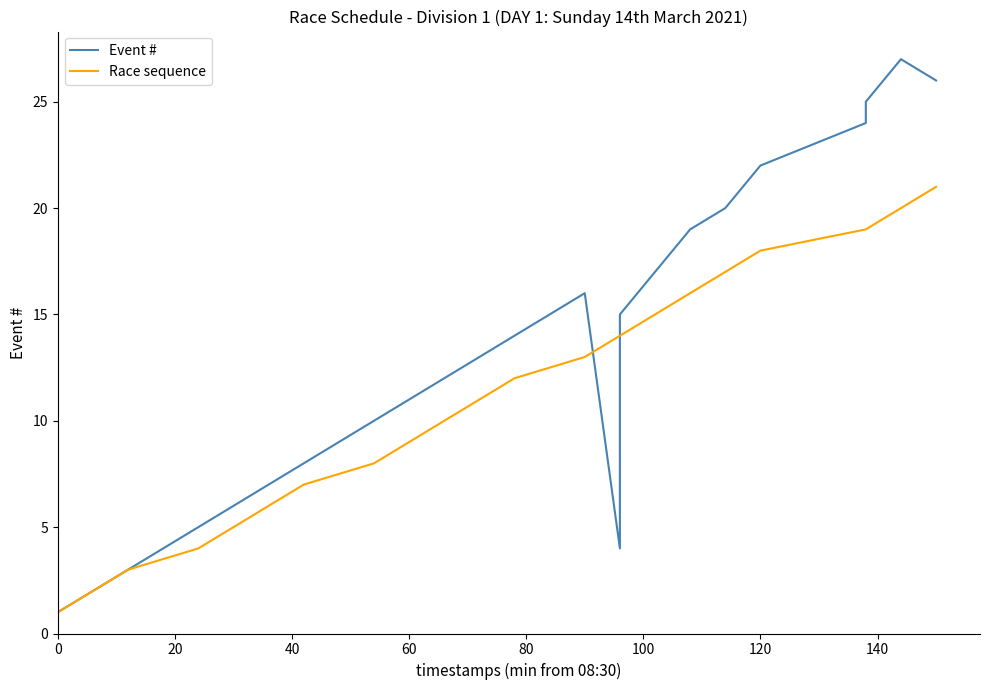

List the series in order of their overall mean, lowest first.

Race sequence, Event #